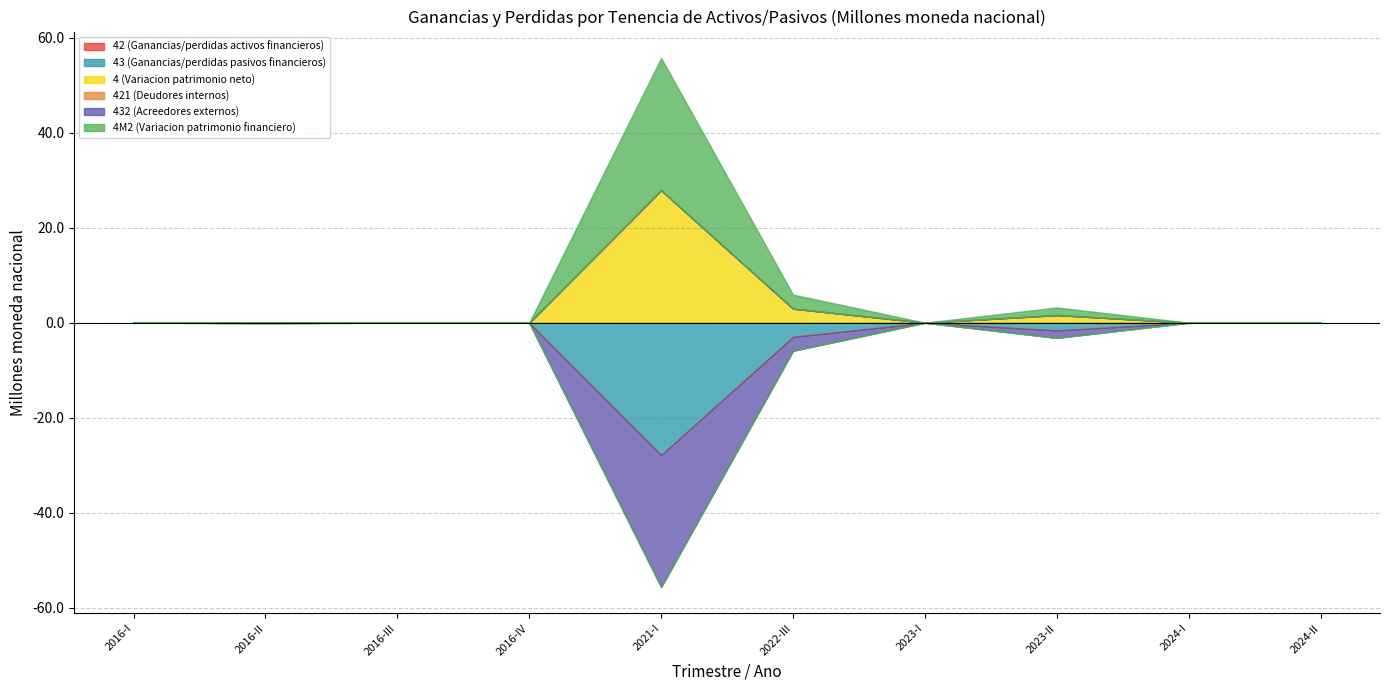

What is the average value of the 4M2 (Variacion patrimonio financiero) series?

3.2